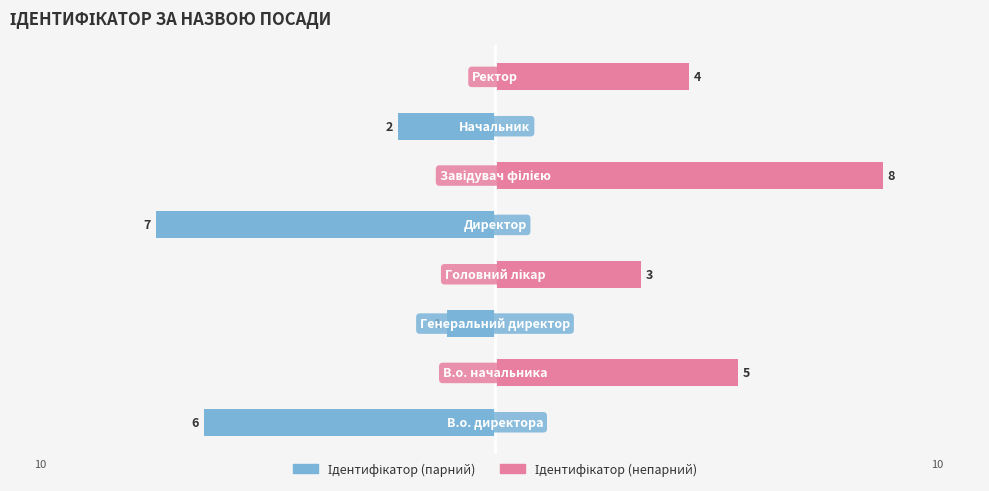

Rank the categories by Ідентифікатор (непарний) value from lowest to highest.

0, 2, 4, 6, 3, 7, 1, 5